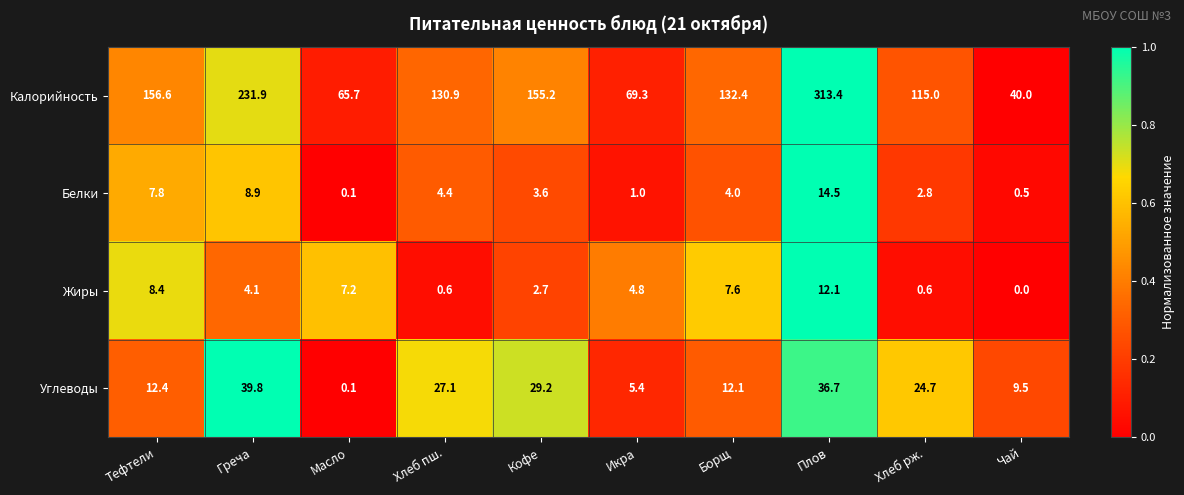

What is the difference between the highest and lowest values at Хлеб пш.?

130.3